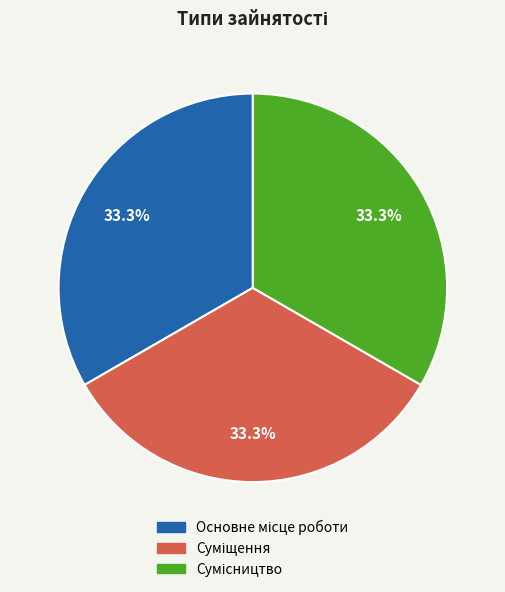

Is there any slice that represents more than half of the pie?

No